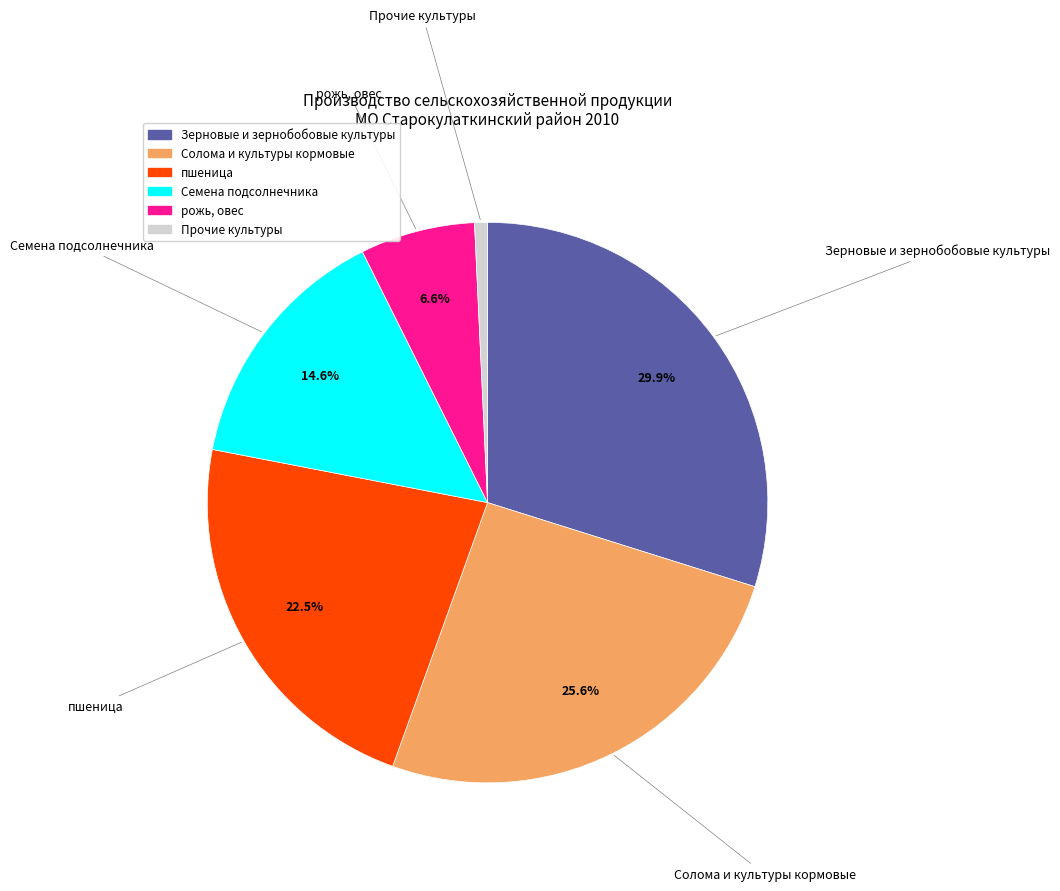

Is there a majority slice in this chart?

No